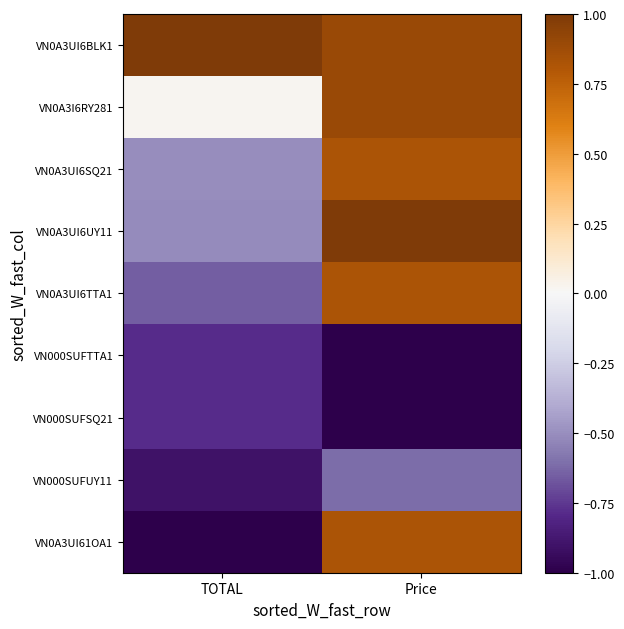

At how many categories does at least one series exceed 0?

2